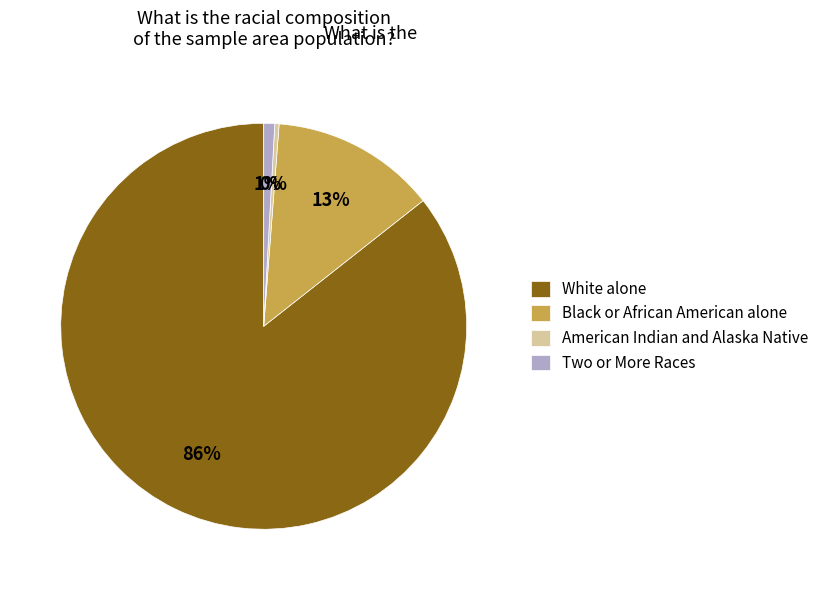

What is the smallest slice in the pie chart?

American Indian and Alaska Native